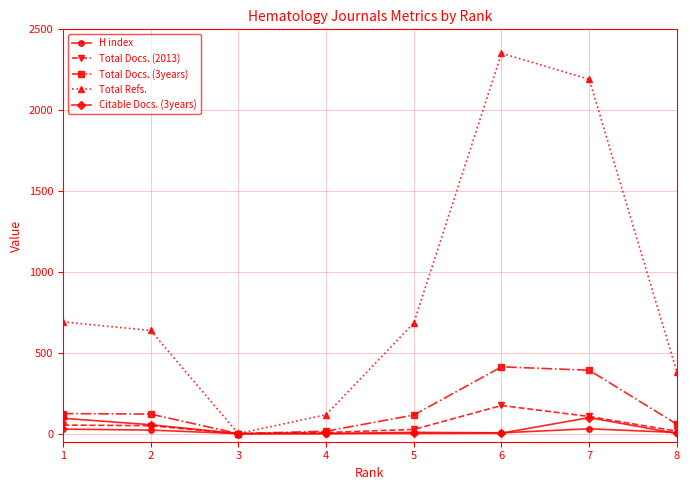

At which category is the sum across all series the highest?

6